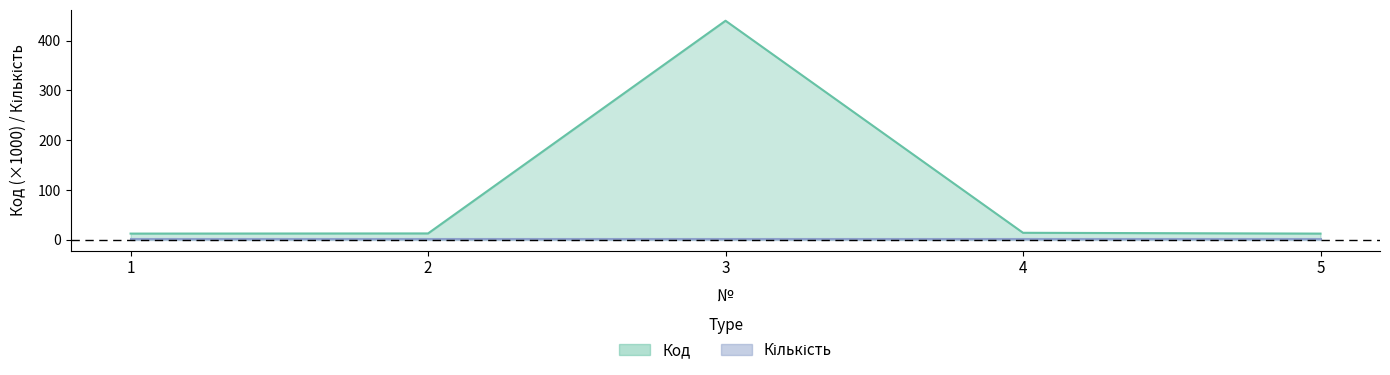

How many data points does each series have?

5